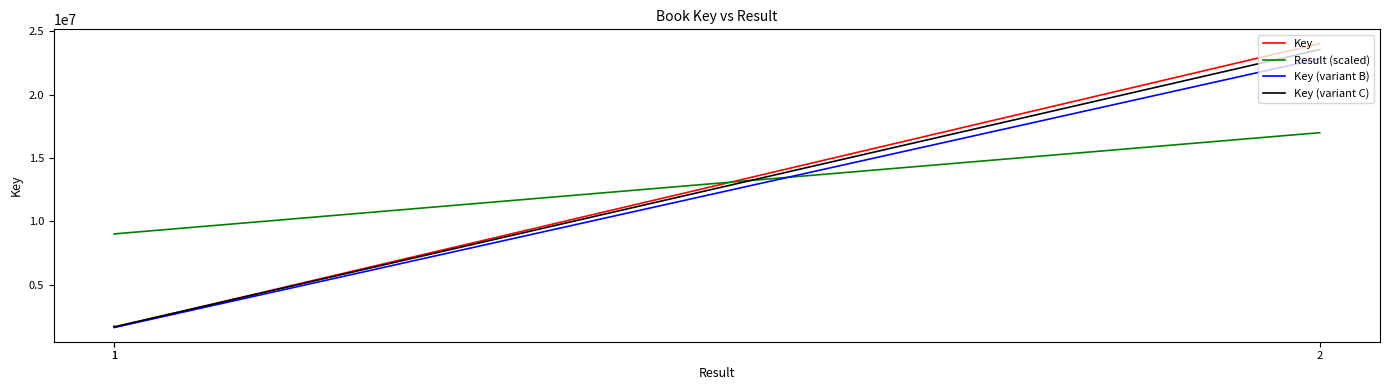

Which category has the highest value across all series?

2